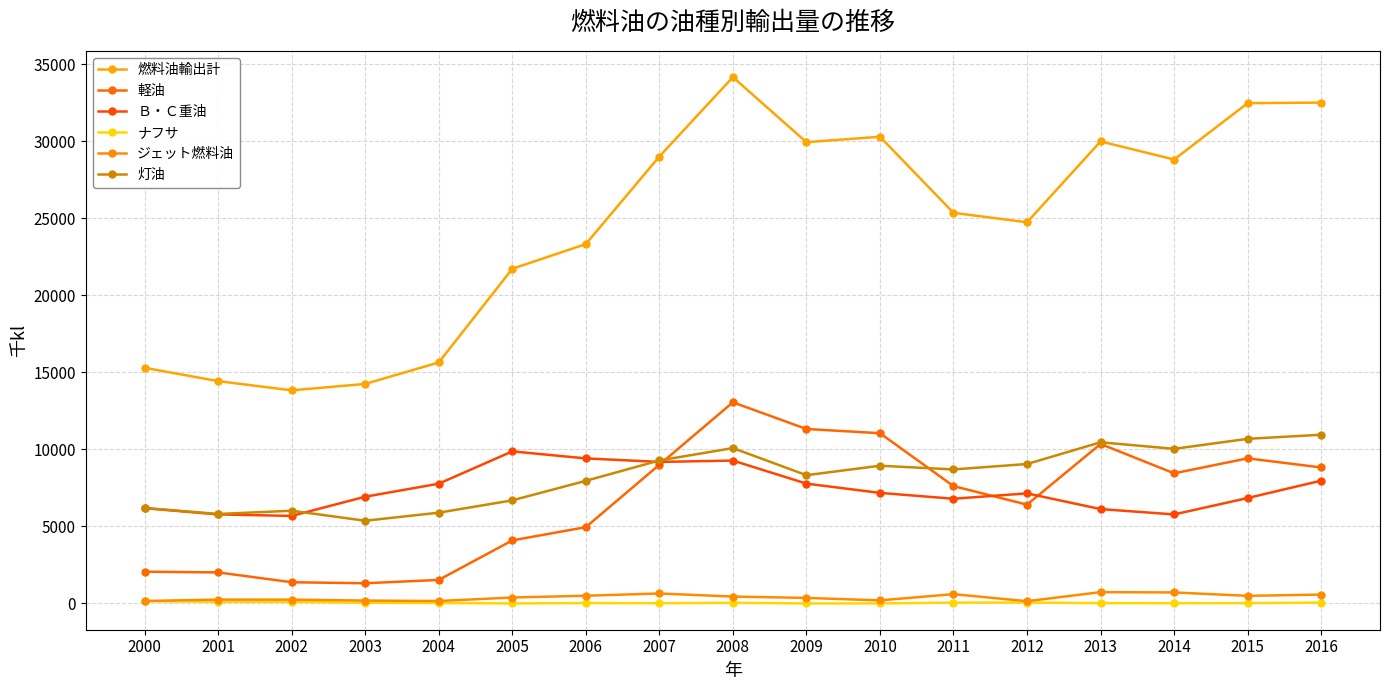

At how many categories does at least one series exceed 10528?

17